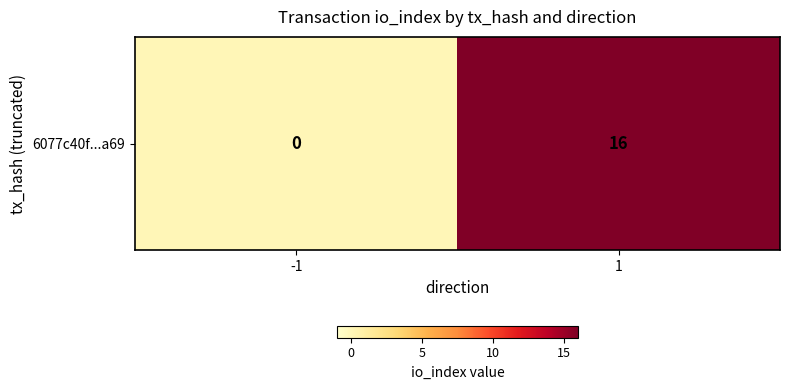

True or false: the data shows 16 at 1.

True